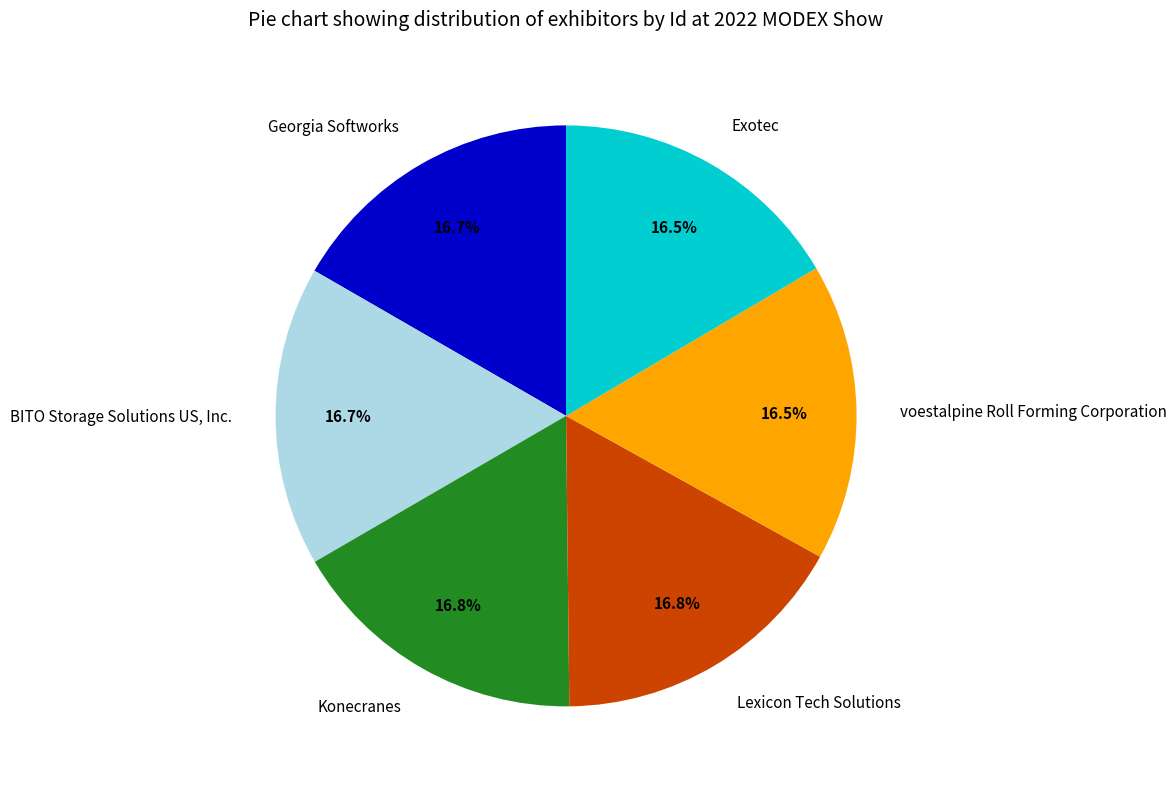

Is there a majority slice in this chart?

No